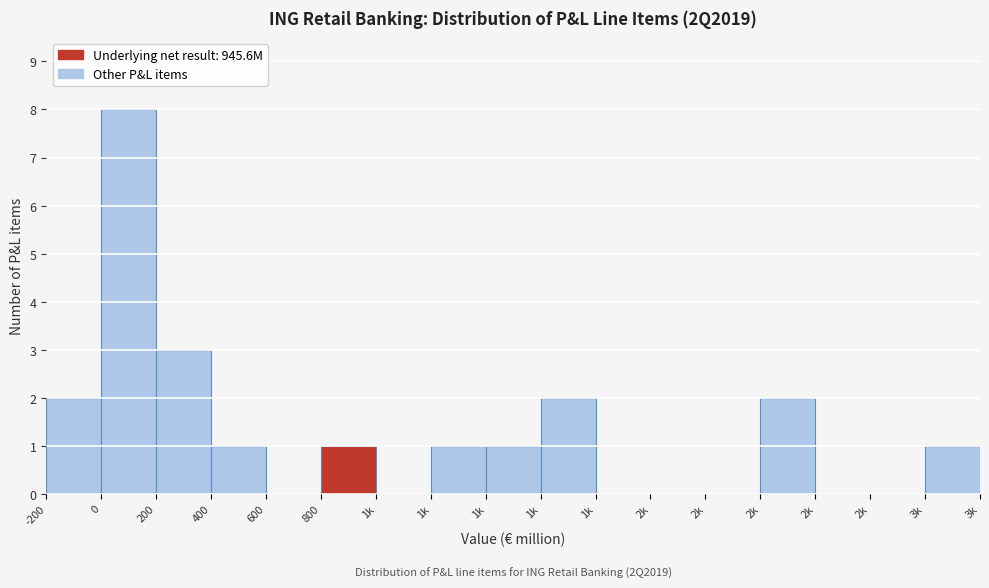

How many data points does each series have?

17